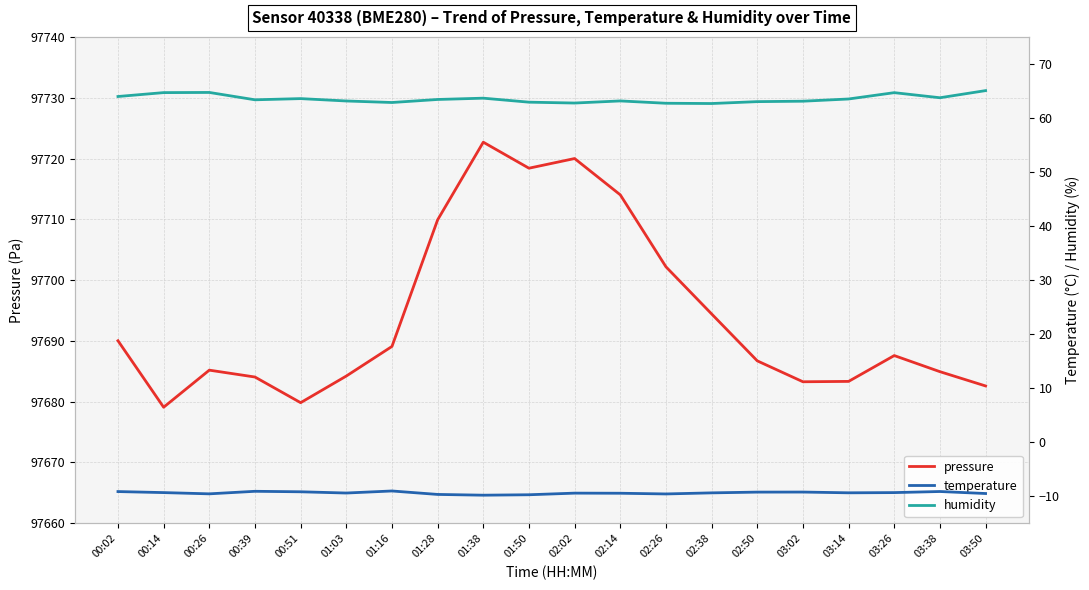

What is the value of the pressure point at the 19th from the left?

97684.9